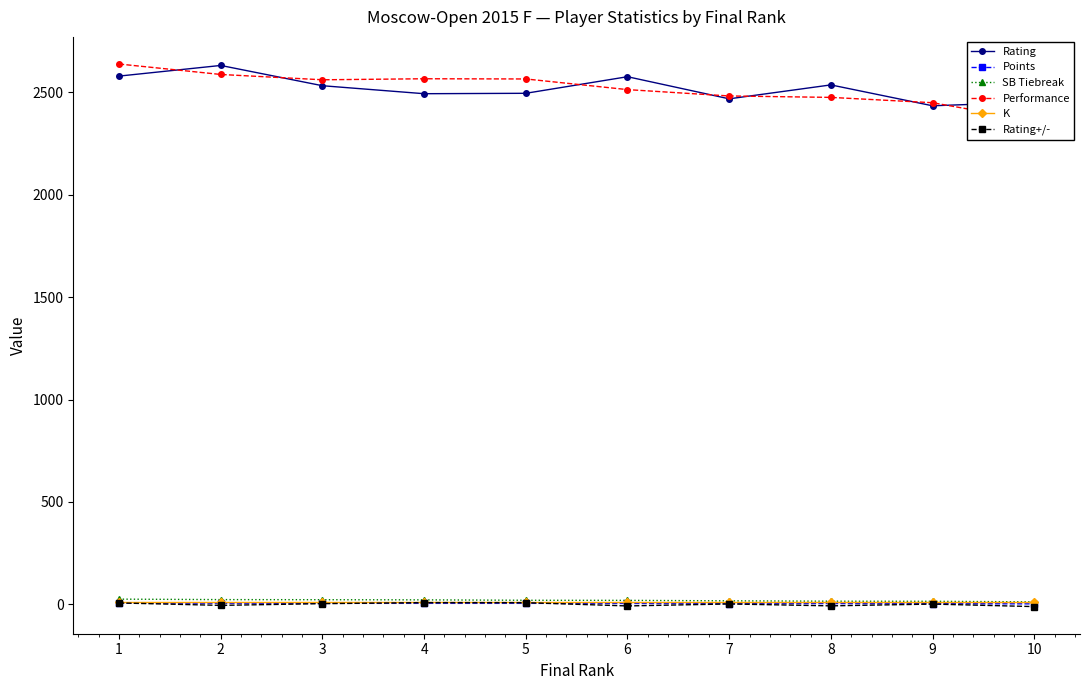

What value does the K series have at 4?

10.0